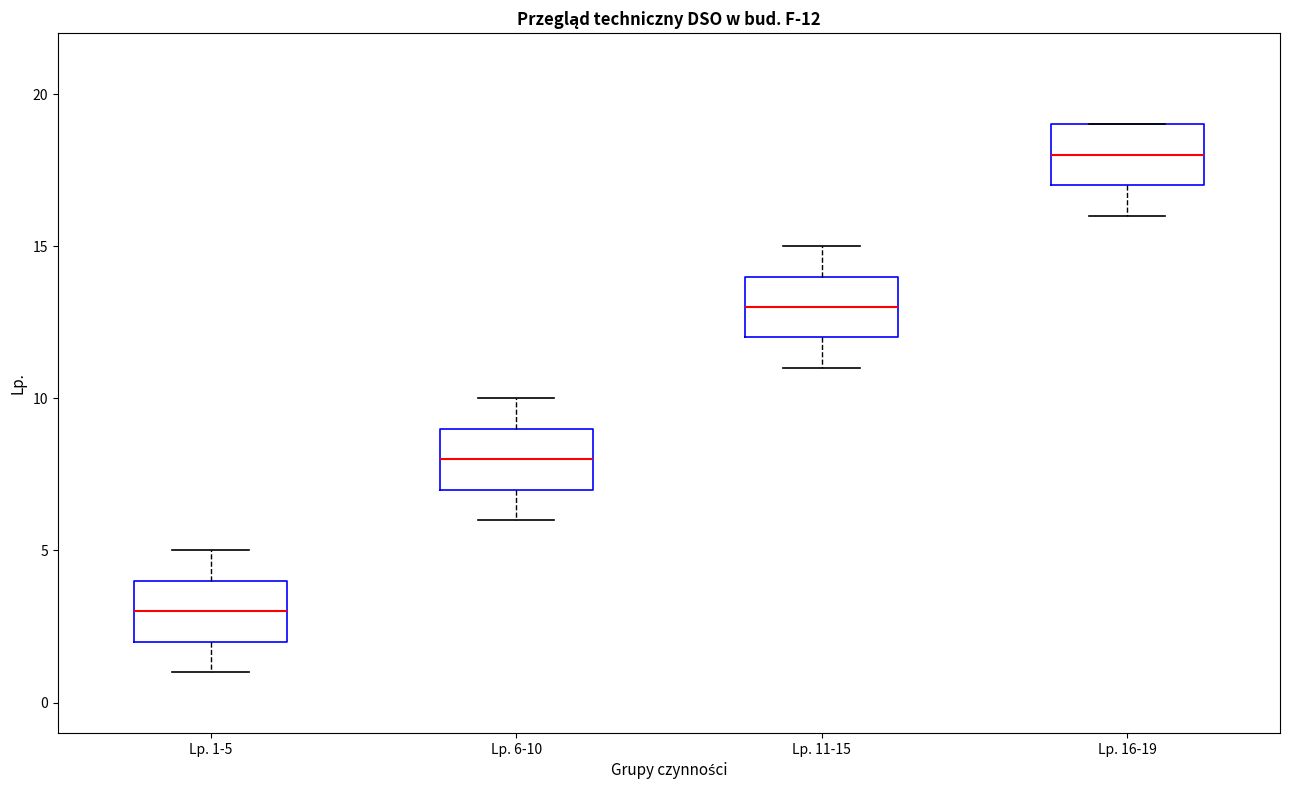

Which box has the lowest median line?

Lp. 1-5